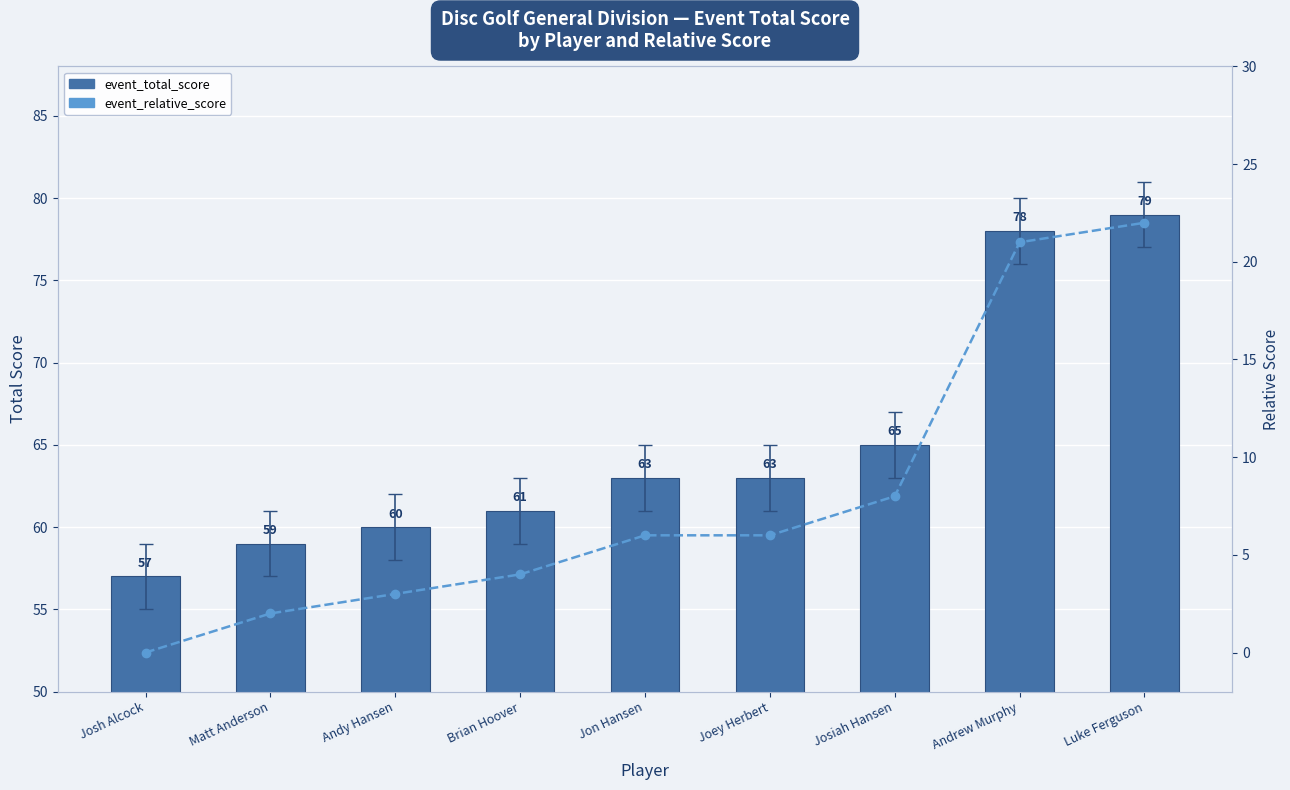

How many values in the event_relative_score series exceed 6?

3